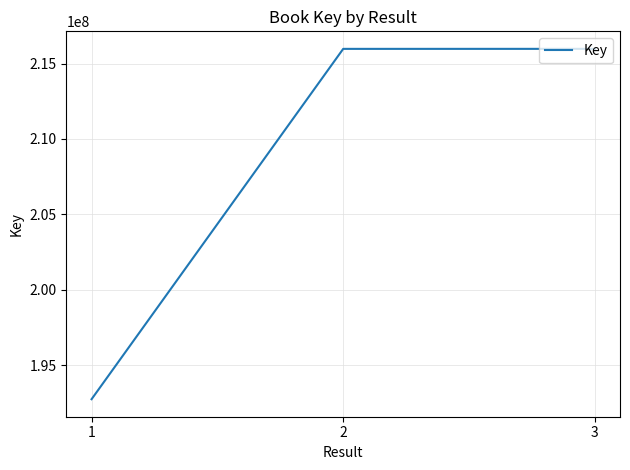

Is it true that the value at 3 is 215972146?

True